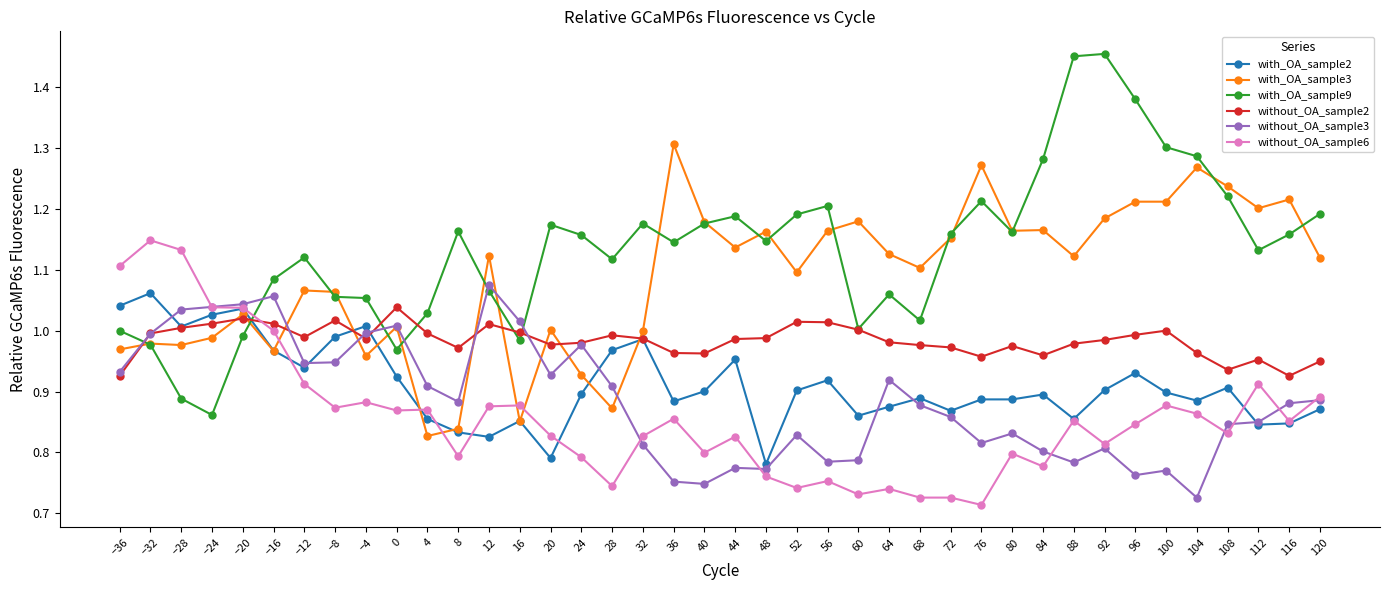

What is the total value across all series at −12?

6.0